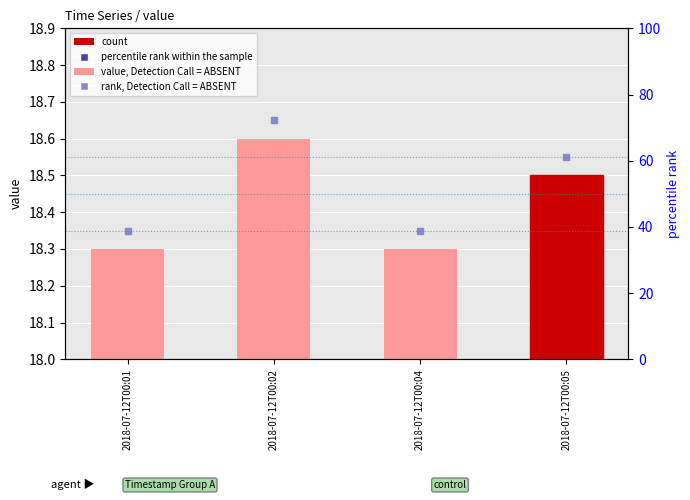

Reading left to right, what are all the values shown in this chart?

18.3	18.6	18.3	18.5